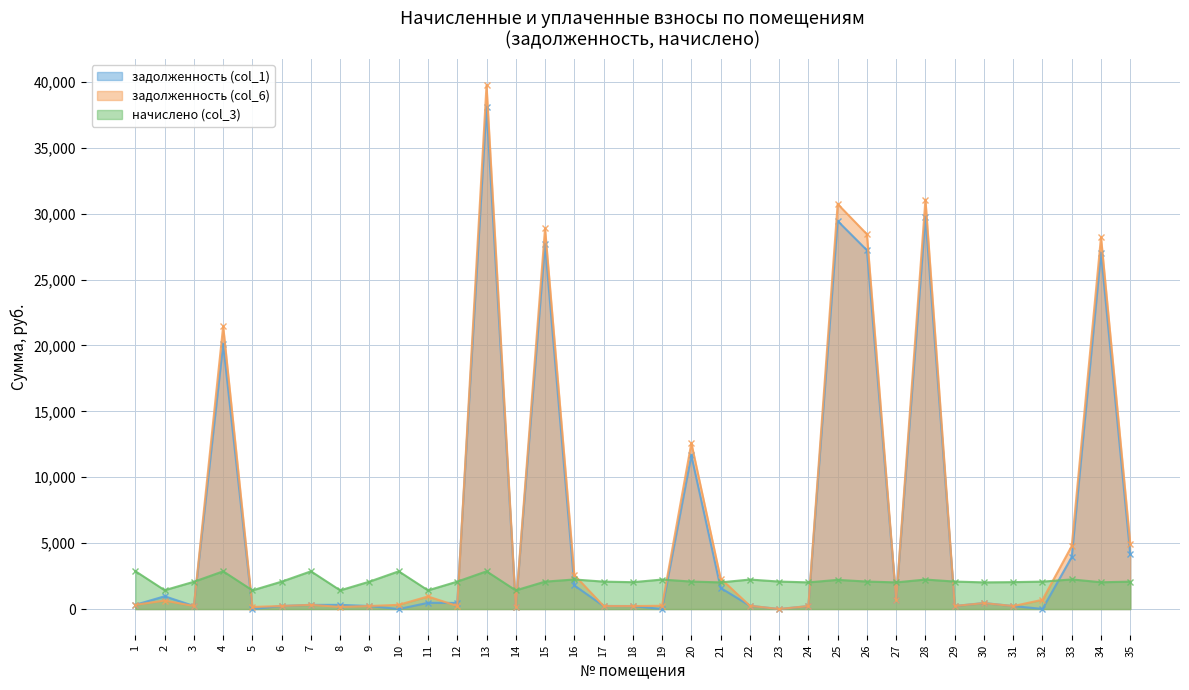

Which series ends up on top after the final intersection of задолженность (col_6) and начислено (col_3)?

задолженность (col_6)